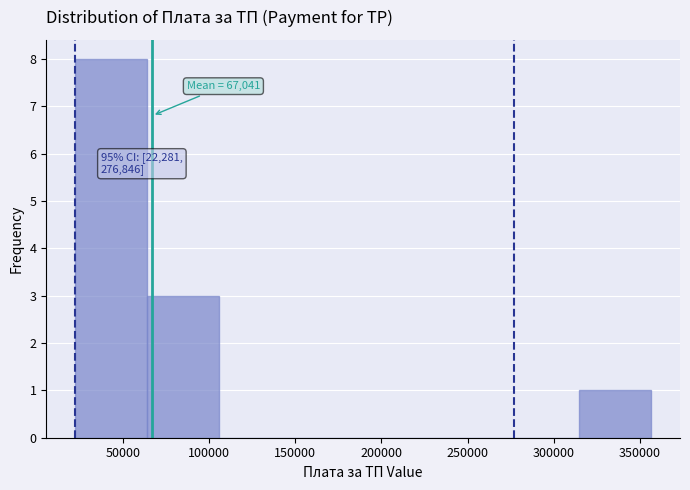

Which range on the x-axis has the tallest bar?

20000 to 65000